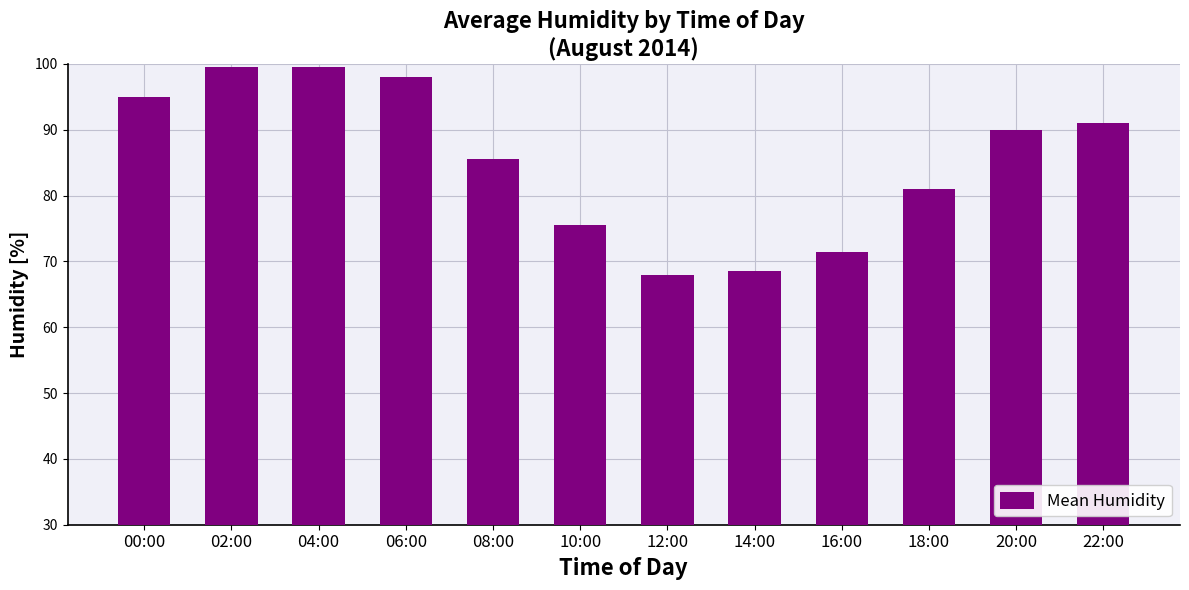

How many series are shown in this chart?

1